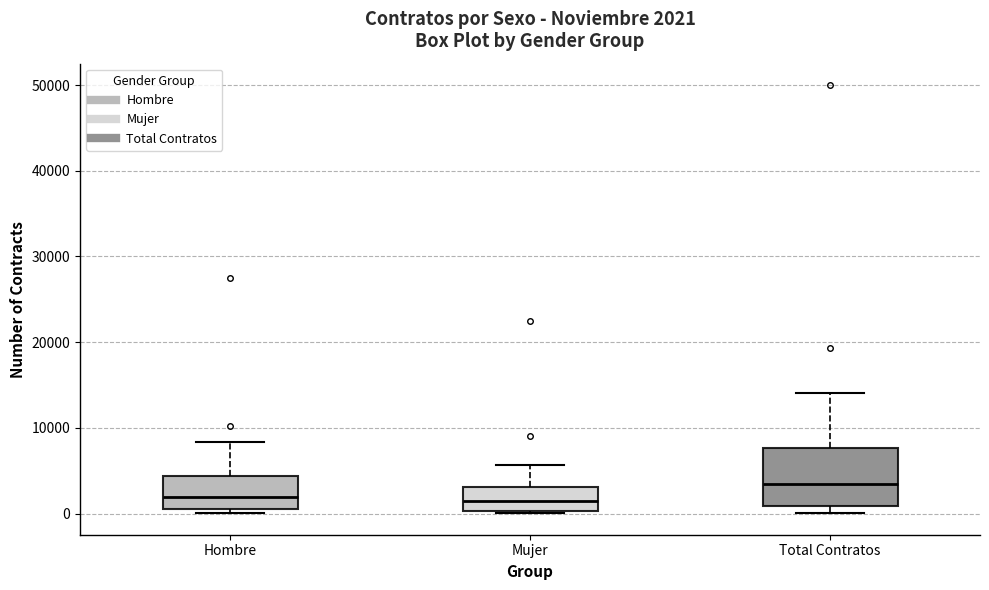

Comparing the boxes themselves (not the whiskers), which one is the tallest?

Total Contratos